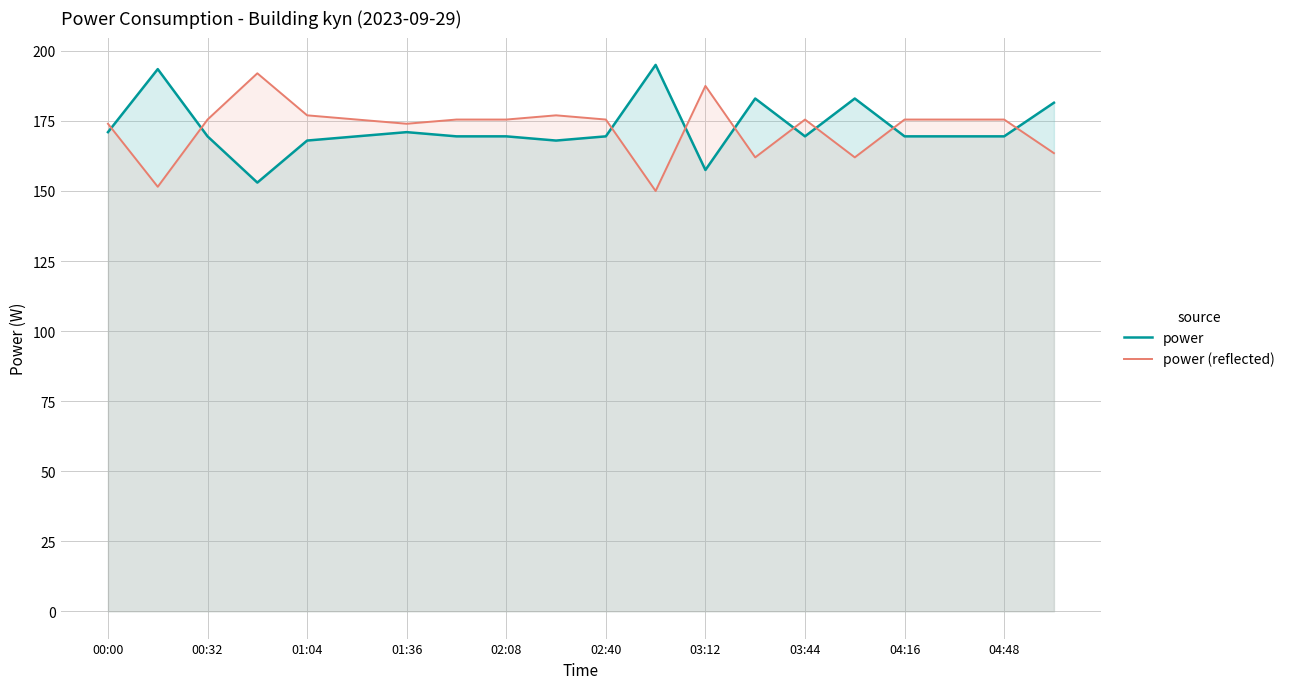

Count the number of data series in this chart.

2